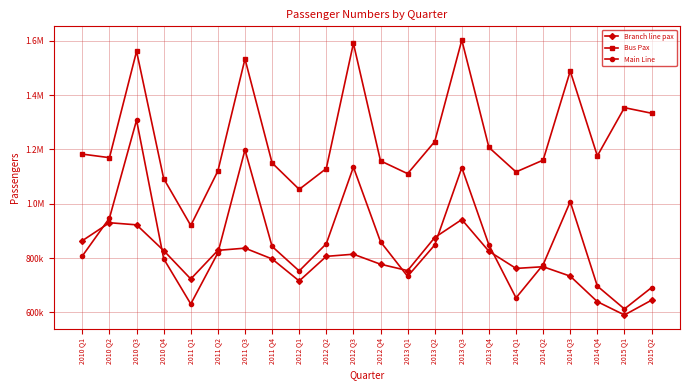

In Main Line, how many points are higher than both neighbors (excluding endpoints)?

5